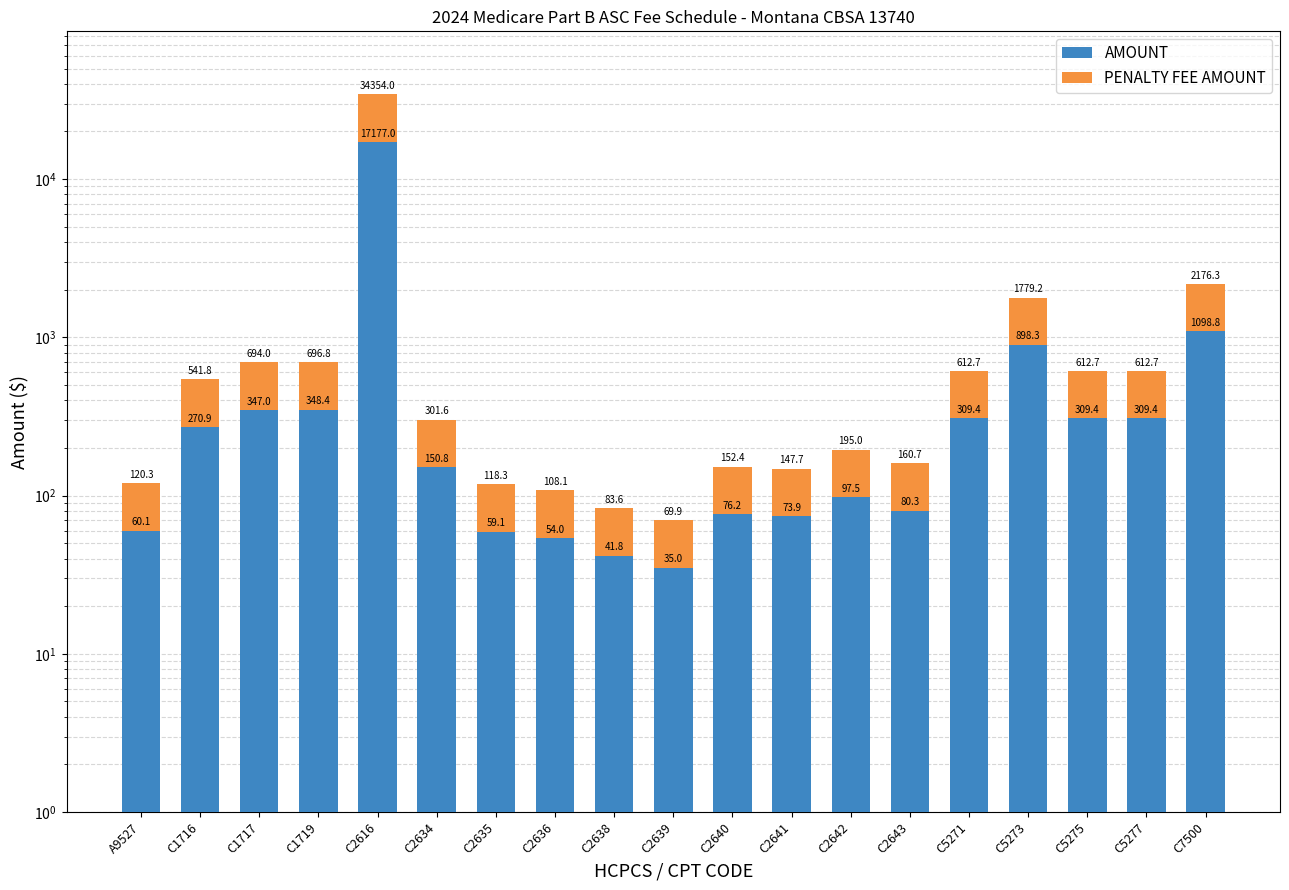

What is the difference between the PENALTY FEE AMOUNT values at C2636 and C2616?

17123.0